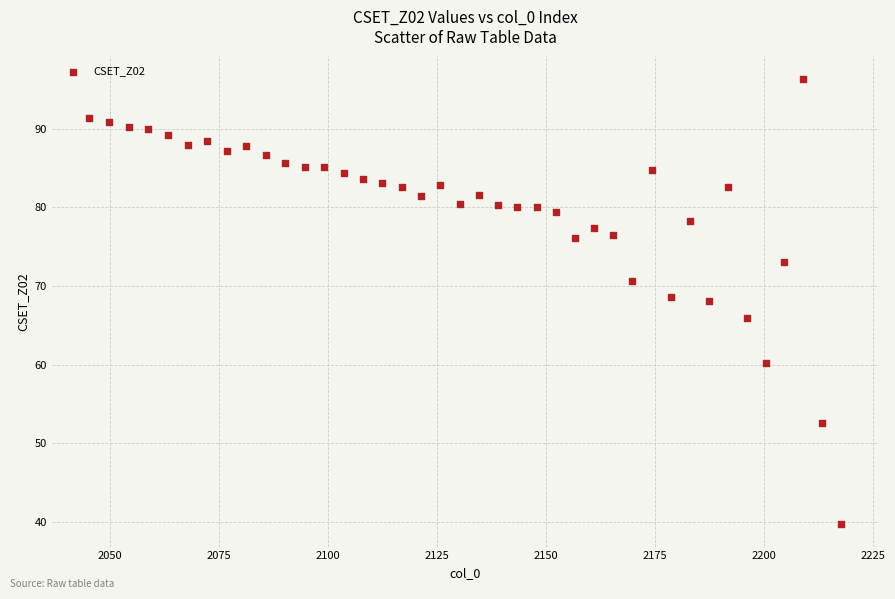

What is the range of X values (max minus min)?

172.5